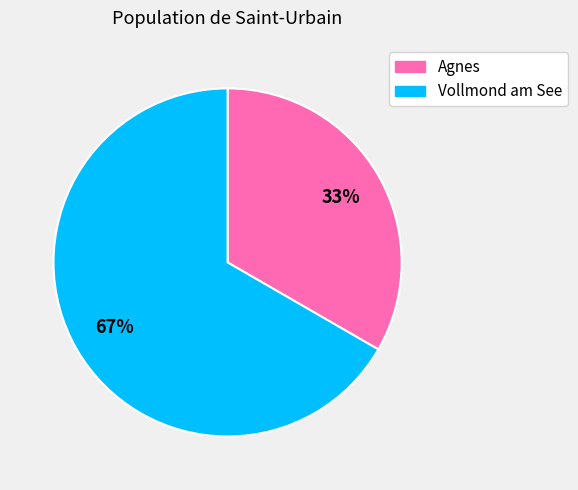

True or false: Vollmond am See accounts for 67% of the total.

True